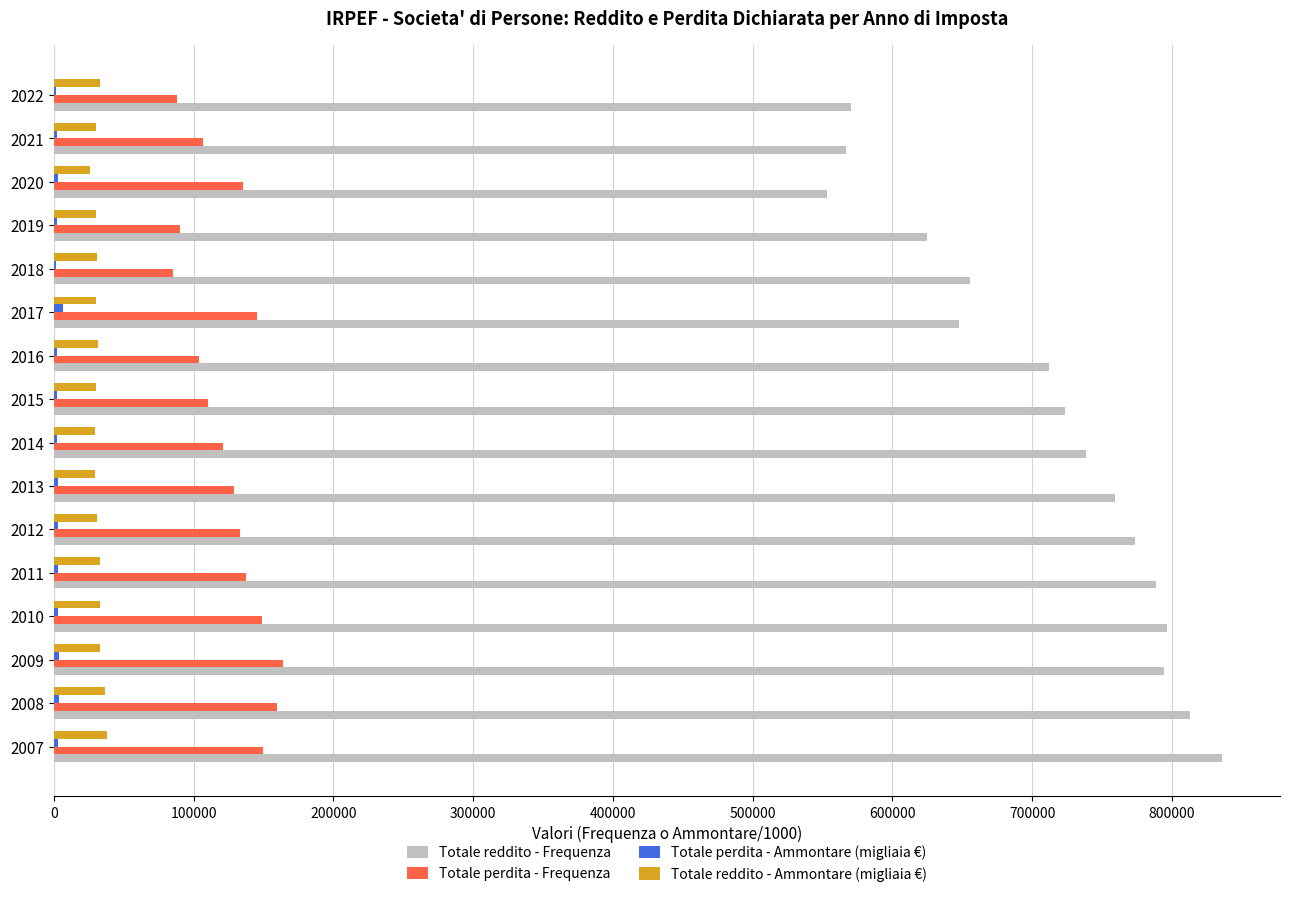

Which series has the largest total across all categories?

Totale reddito - Frequenza